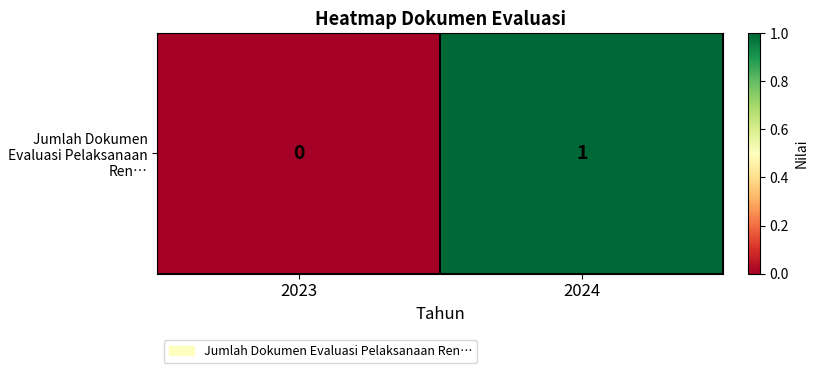

Reading left to right, list all the values displayed in this chart.

2023=0	2024=1